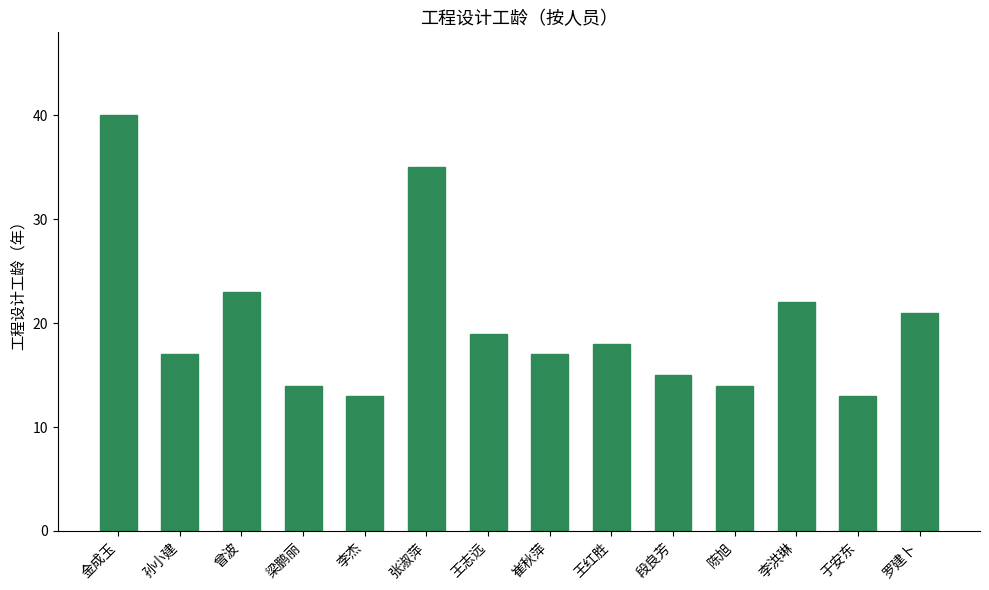

What is the smallest value displayed?

13